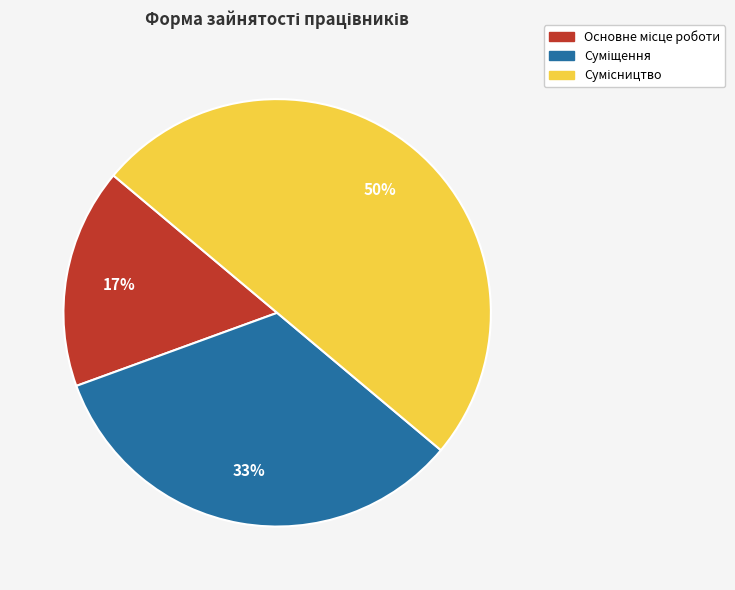

To the nearest percent, what is the average slice percentage?

33%